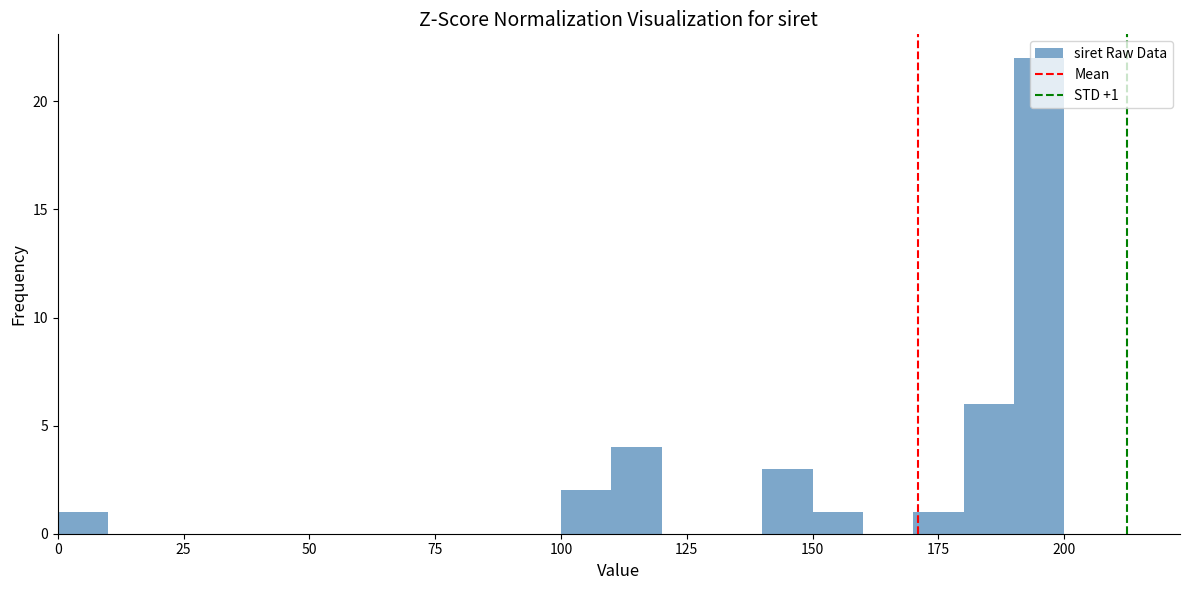

Around what value on the x-axis is the tallest bar? Give the approximate position of its centre, as read against the axis.

195